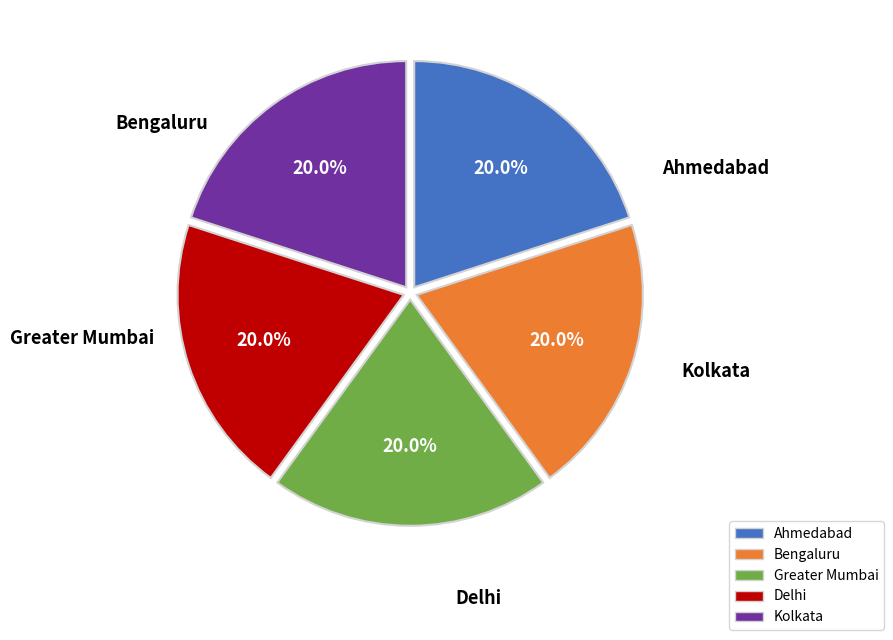

Does Greater Mumbai represent more than half of the total?

No